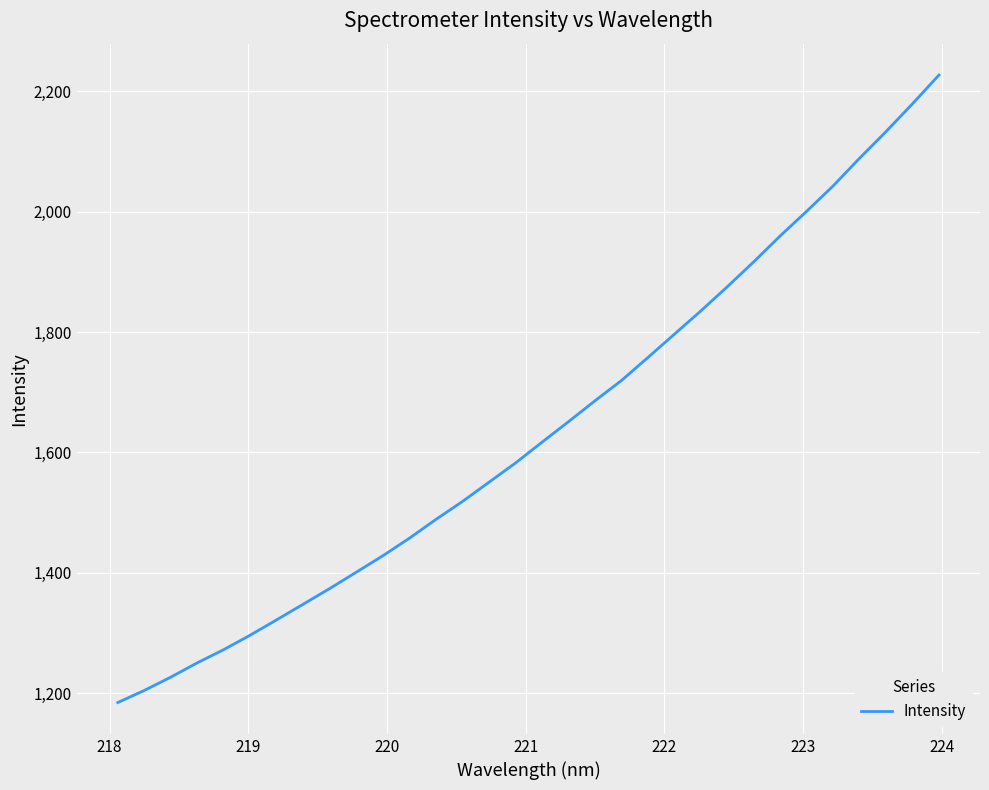

What is the minimum value shown in the chart?

1184.3